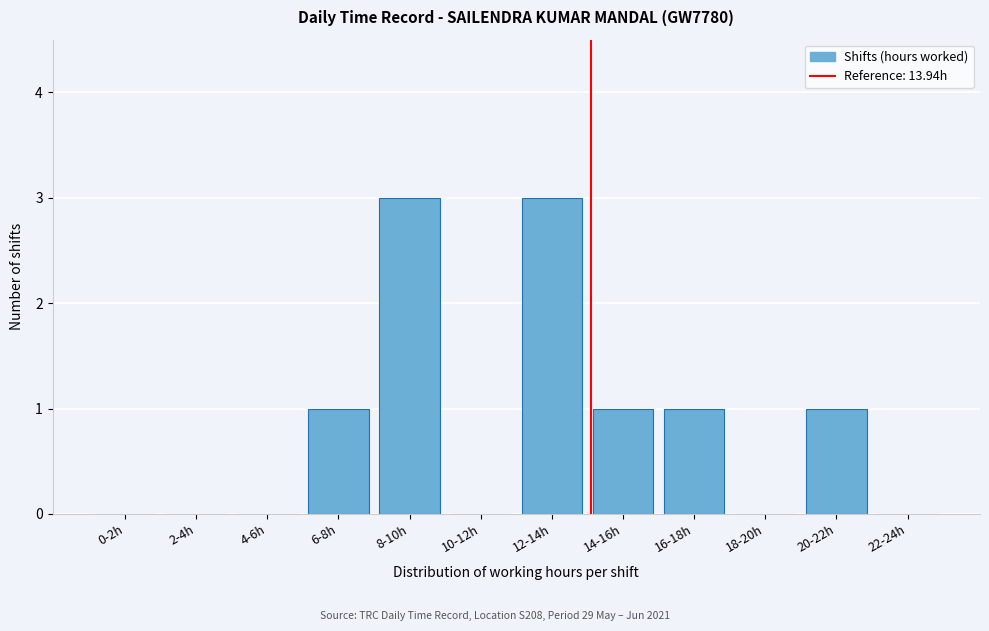

Reading left to right, transcribe all the data shown in this chart.

0-2h=0	2-4h=0	4-6h=0	6-8h=1	8-10h=3	10-12h=0	12-14h=3	14-16h=1	16-18h=1	18-20h=0	20-22h=1	22-24h=0